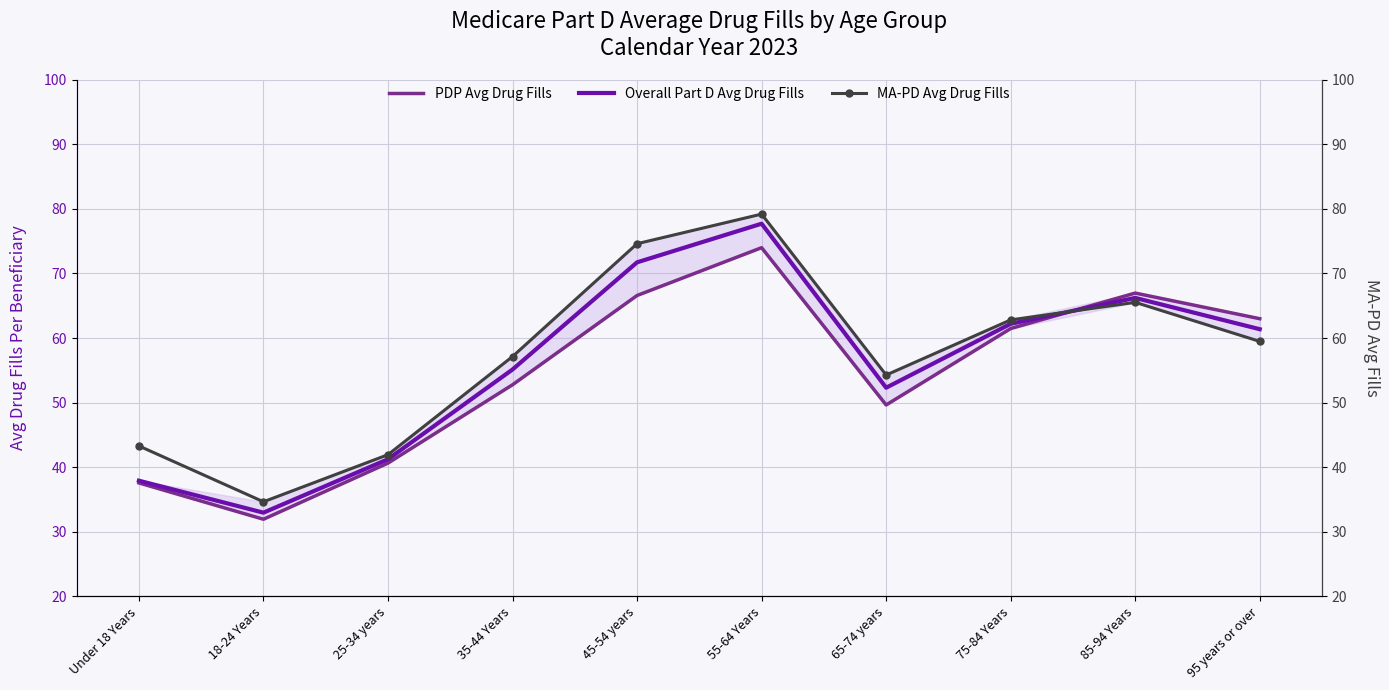

The value of PDP Avg Drug Fills at 75-84 Years is 31.9. True or false?

False